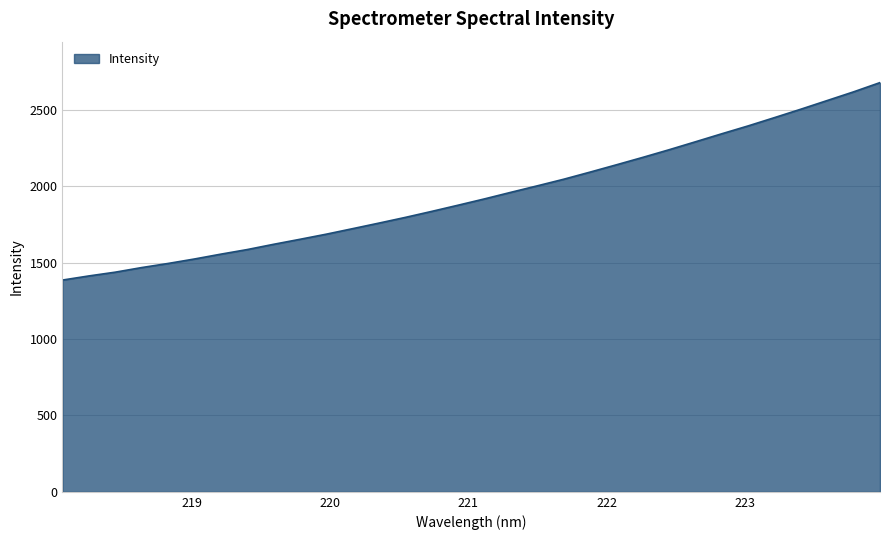

What is the smallest value displayed?

1386.7